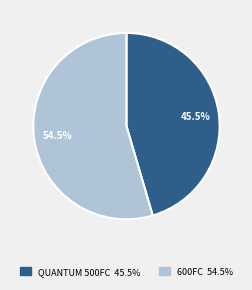

To the nearest percent, what is the difference between the largest and smallest slice percentages?

9%